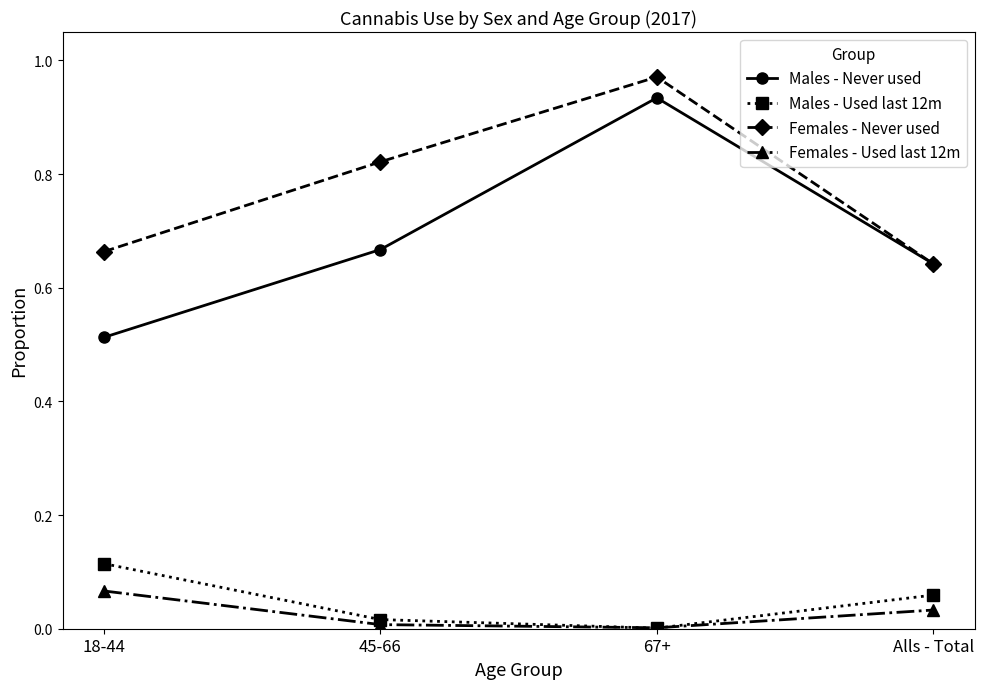

Which series changed the most between 18-44 and 67+?

Males - Never used